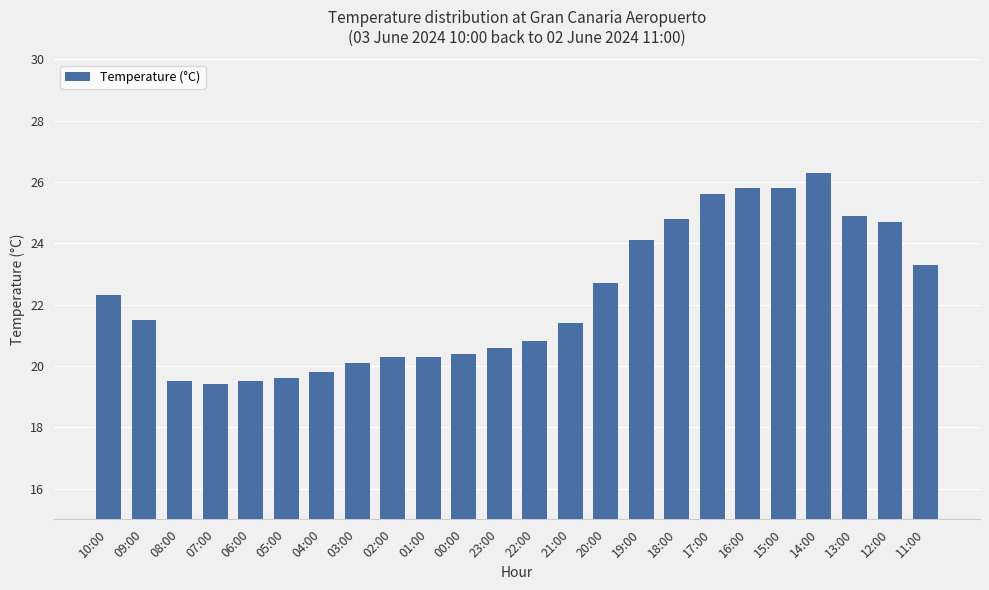

Reading right to left, what are all the values shown in this chart?

23.3	24.7	24.9	26.3	25.8	25.8	25.6	24.8	24.1	22.7	21.4	20.8	20.6	20.4	20.3	20.3	20.1	19.8	19.6	19.5	19.4	19.5	21.5	22.3